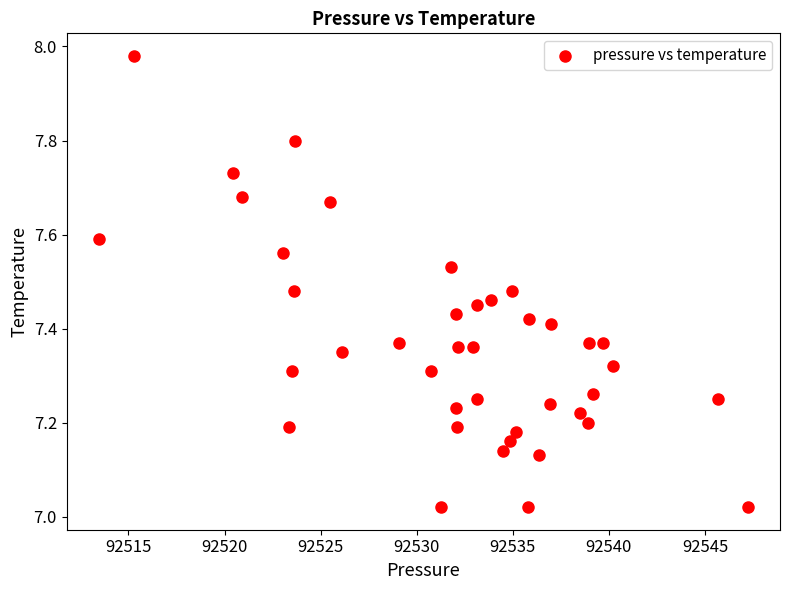

What is the range of X values (max minus min)?

33.8